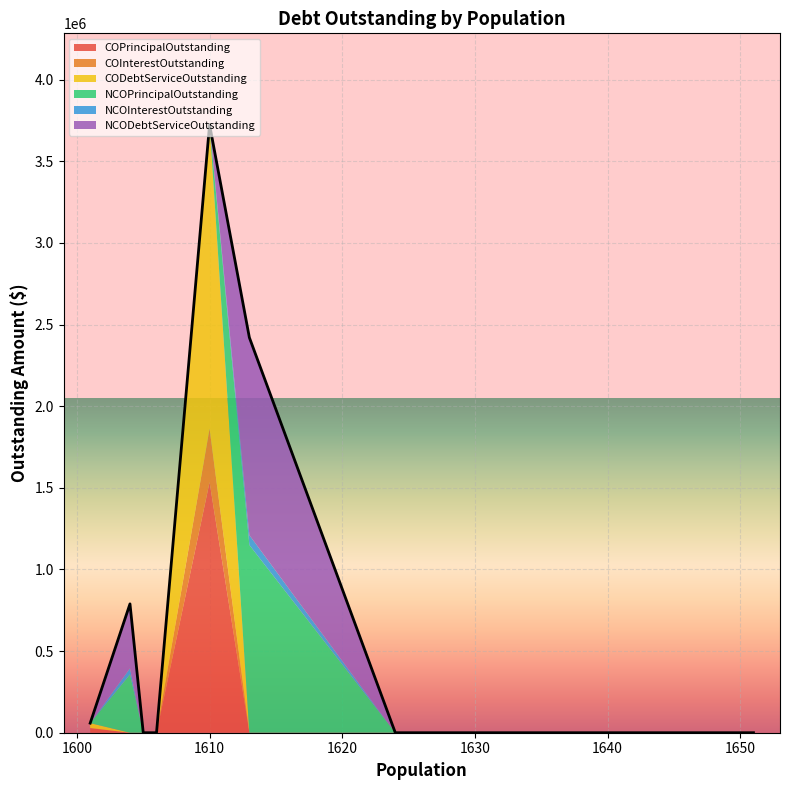

List the series in order of their peak value, lowest first.

NCOInterestOutstanding, COInterestOutstanding, NCOPrincipalOutstanding, NCODebtServiceOutstanding, COPrincipalOutstanding, CODebtServiceOutstanding